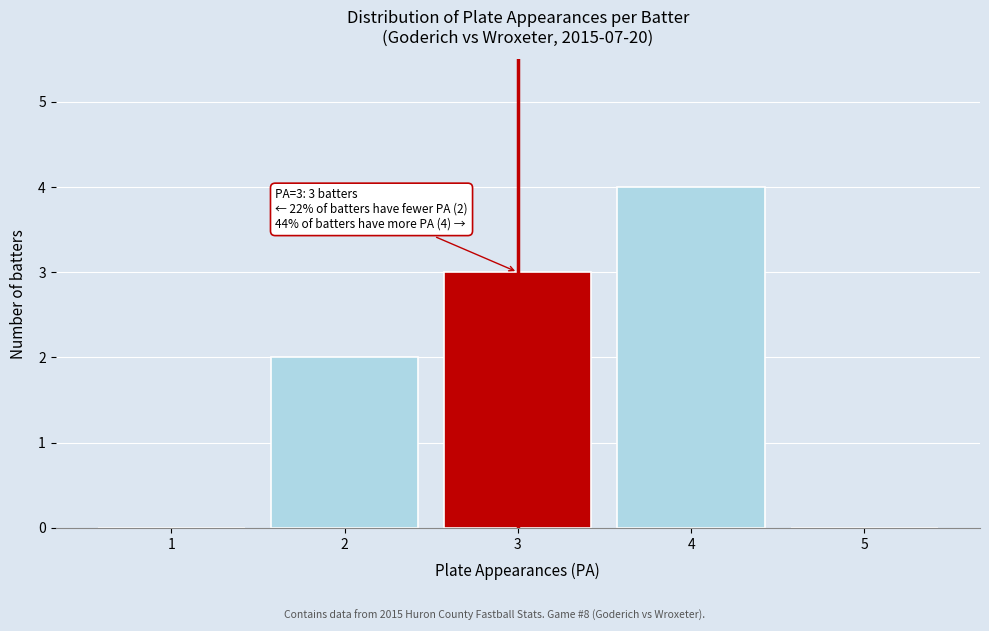

Which range on the x-axis has the tallest bar?

3.5 to 4.5